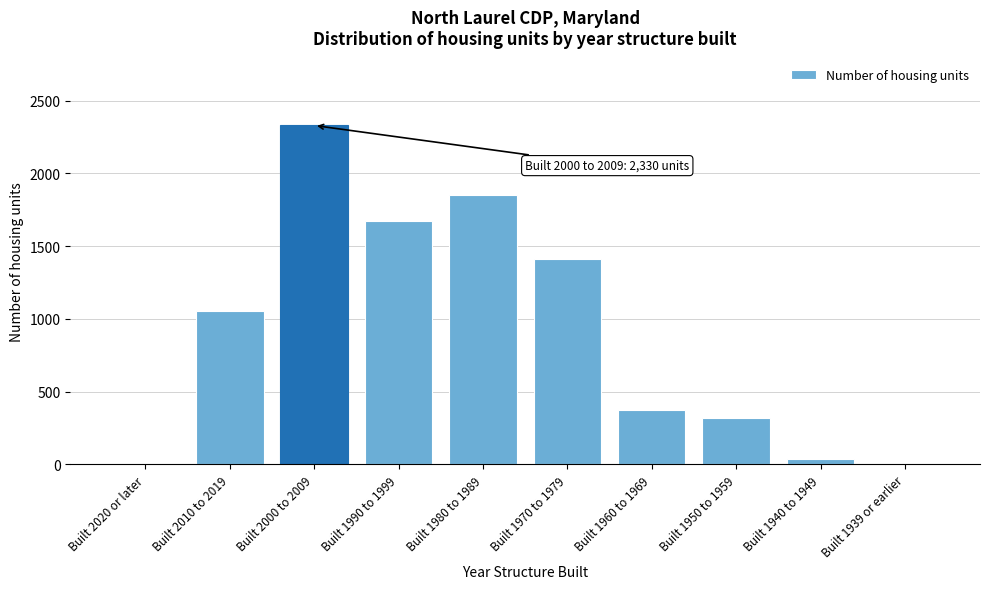

Reading left to right, list all the values displayed in this chart.

Built 2020 or later=0	Built 2010 to 2019=1057	Built 2000 to 2009=2330	Built 1990 to 1999=1675	Built 1980 to 1989=1854	Built 1970 to 1979=1411	Built 1960 to 1969=371	Built 1950 to 1959=318	Built 1940 to 1949=38	Built 1939 or earlier=0